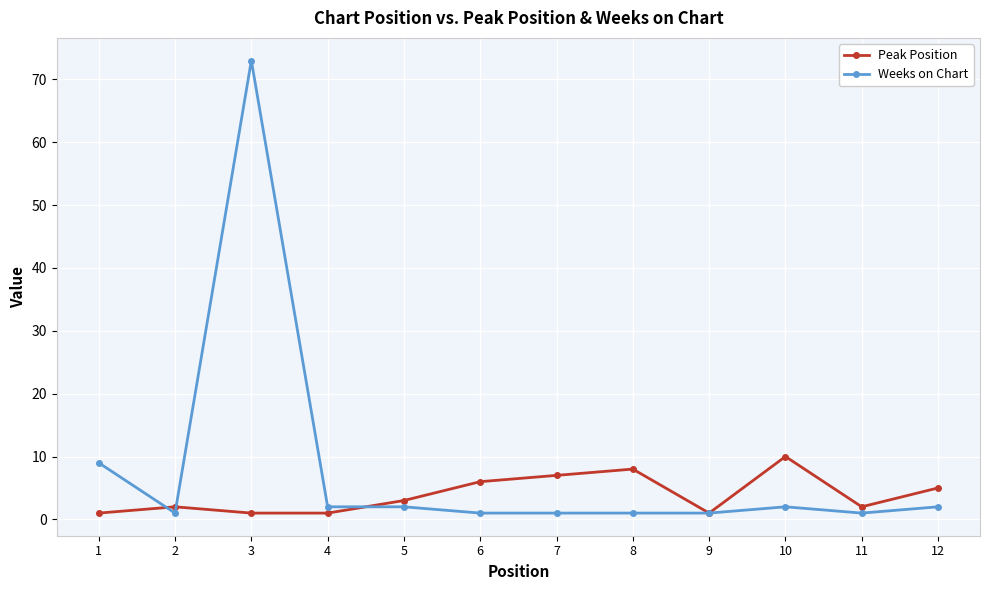

What is the smallest value displayed?

1